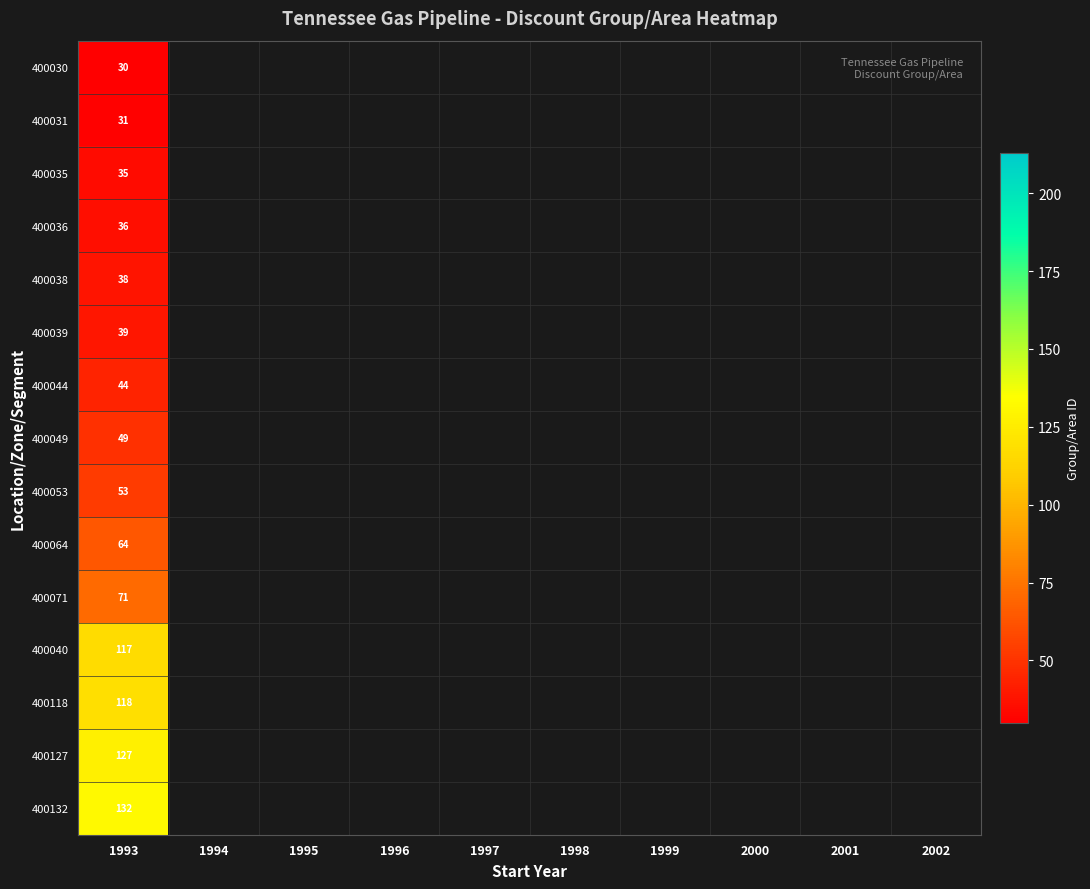

At how many categories does at least one series exceed 78?

1